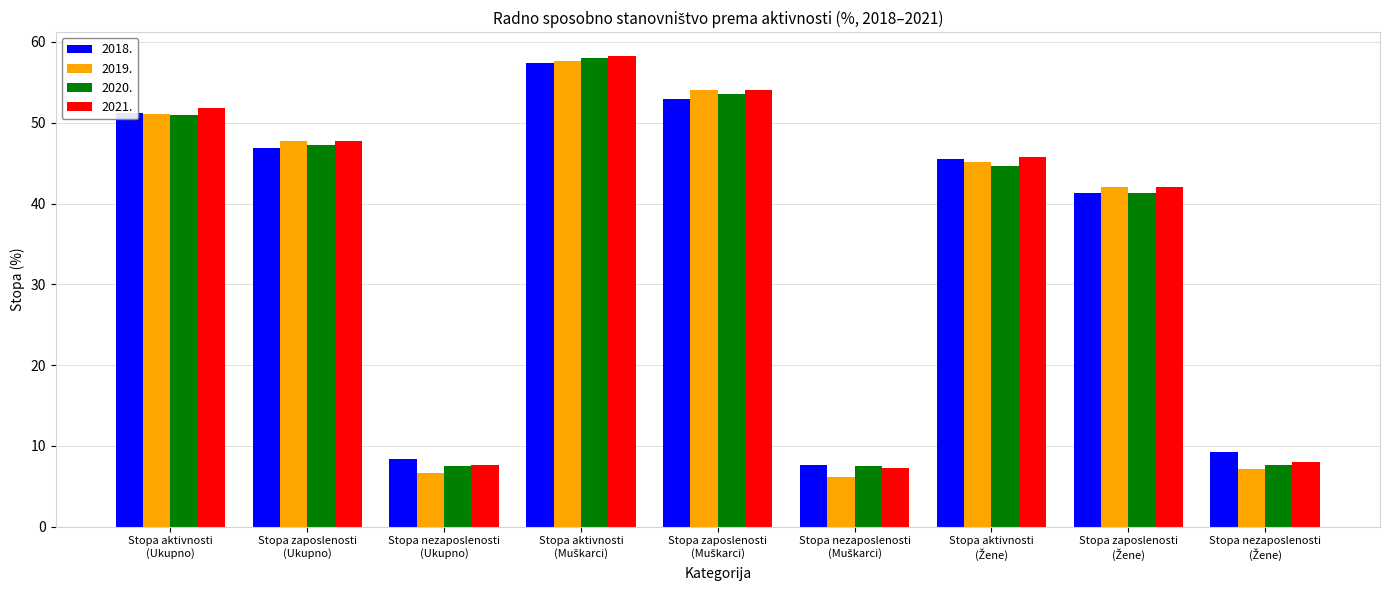

What is the difference between the maximum and minimum values in the 2018. series?

49.8